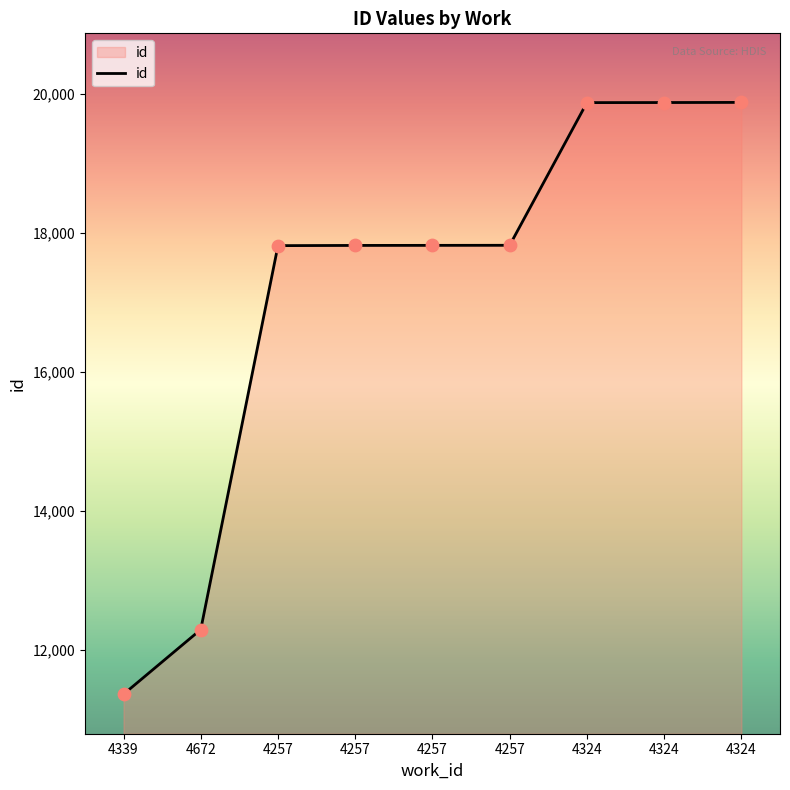

What is the ratio of the value at 4257 to the value at 4257?

1.0